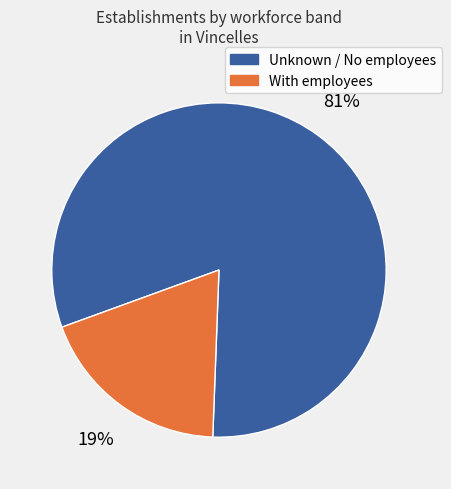

To the nearest percent, what is the difference between the largest and smallest slice percentages?

62%